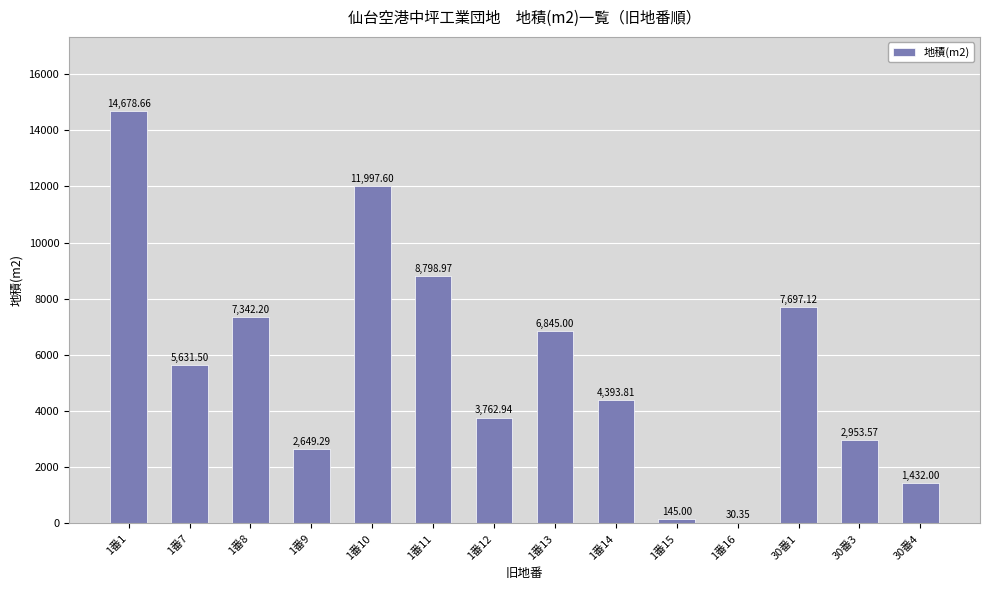

What is the difference between the values at 1番11 and 1番12?

5036.0